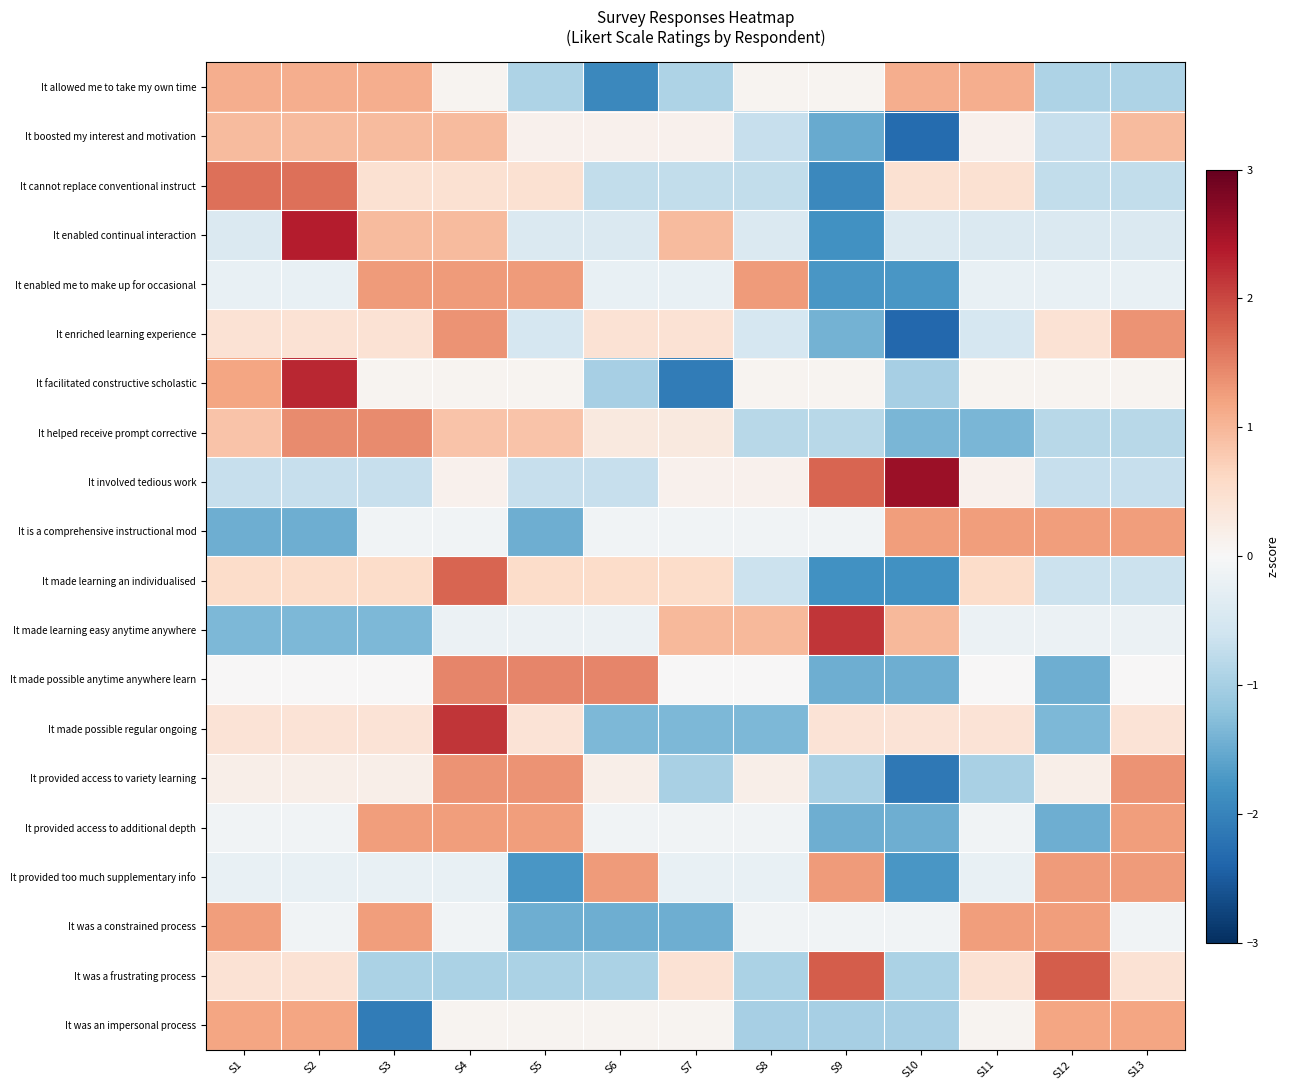

At which category is the sum across all series the highest?

S4